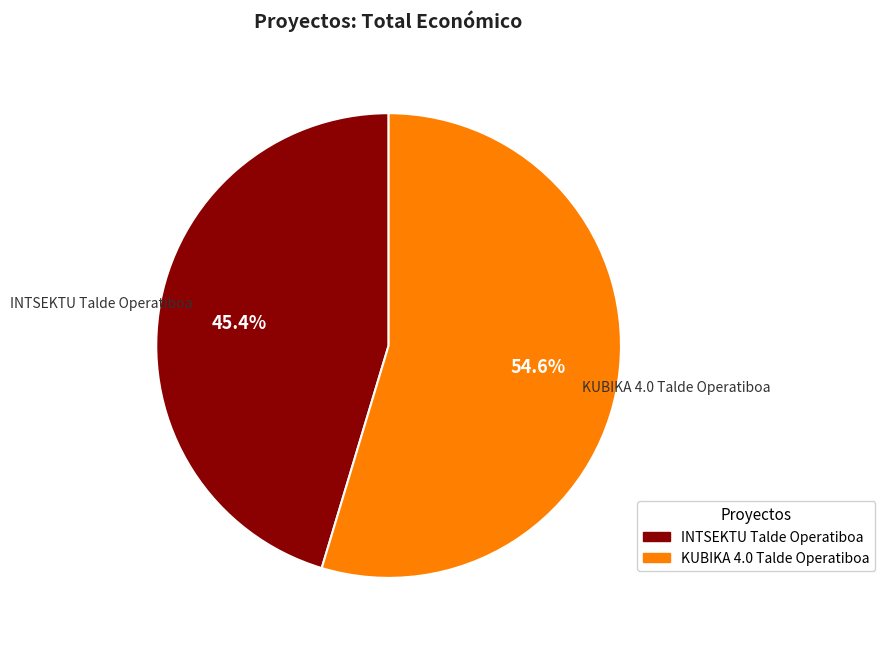

What is the smallest slice in the pie chart?

INTSEKTU Talde Operatiboa